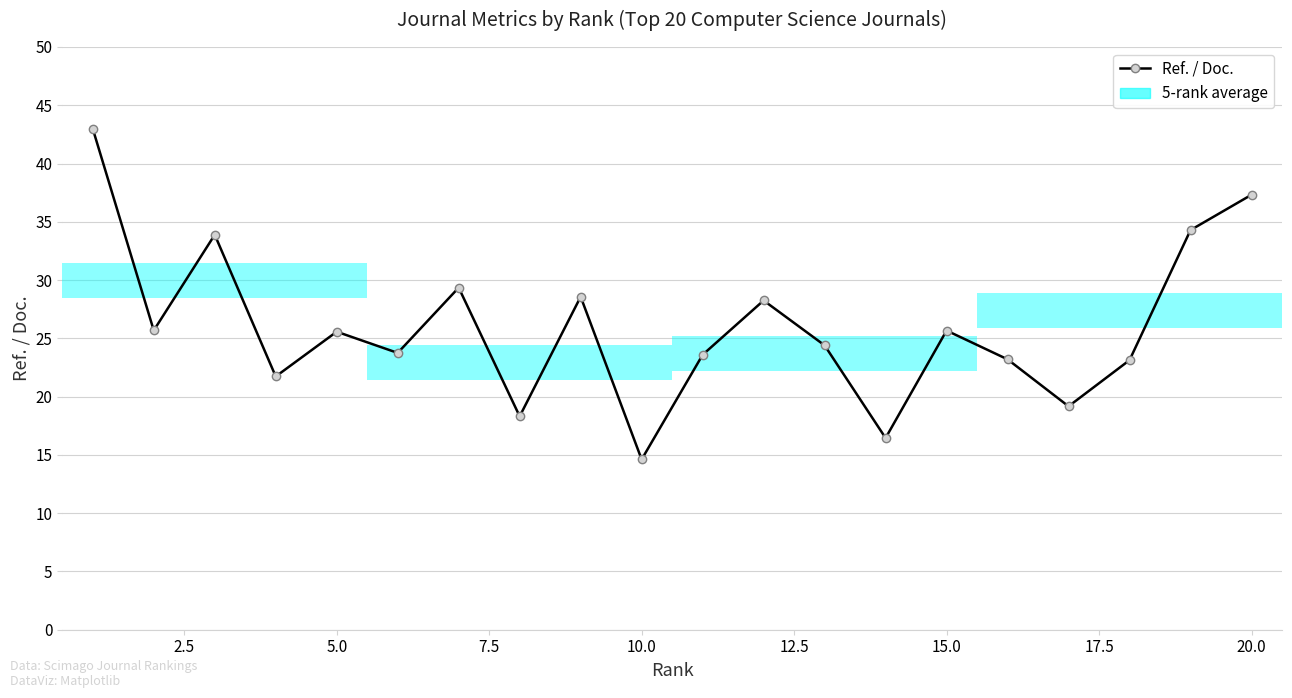

What is the greatest value displayed?

43.0